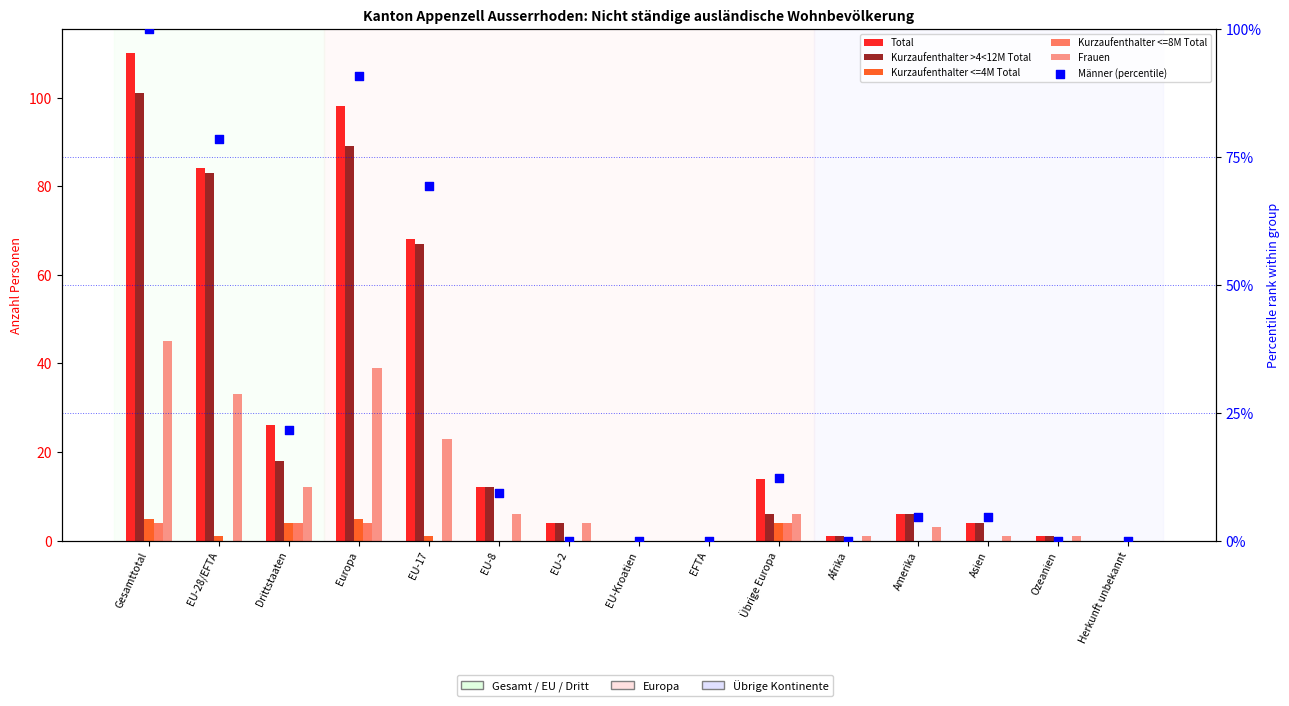

Which series contains the highest Y value?

Total